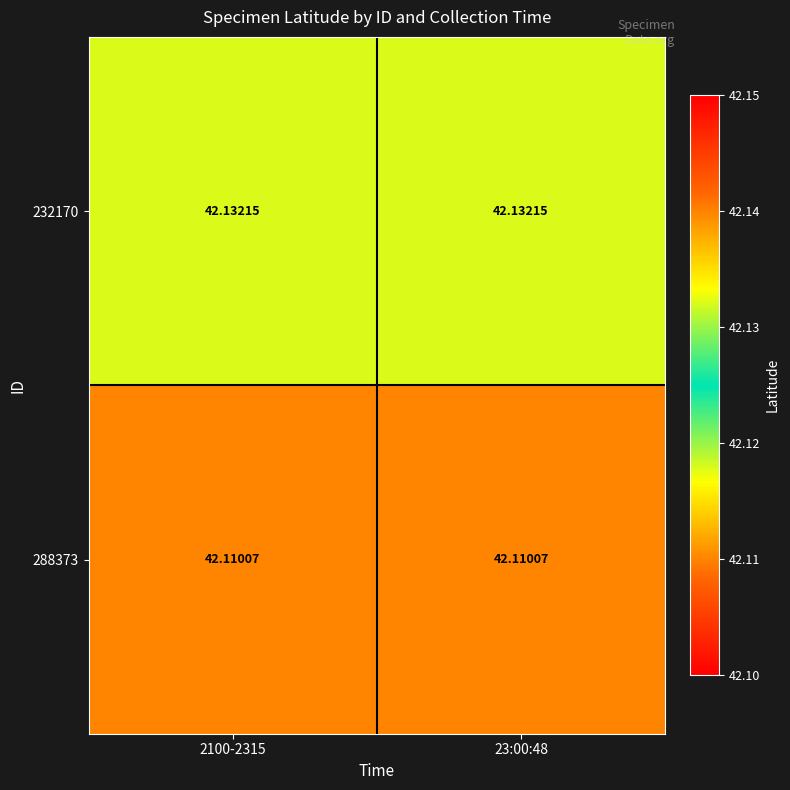

Is the value of 288373 at 2100-2315 greater than the value of 232170 at 23:00:48?

No